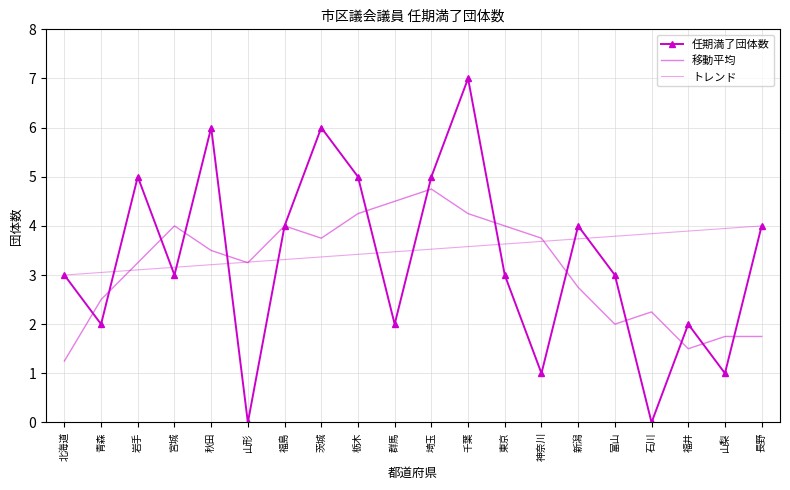

True or false: 移動平均 and トレンド intersect in this chart.

True